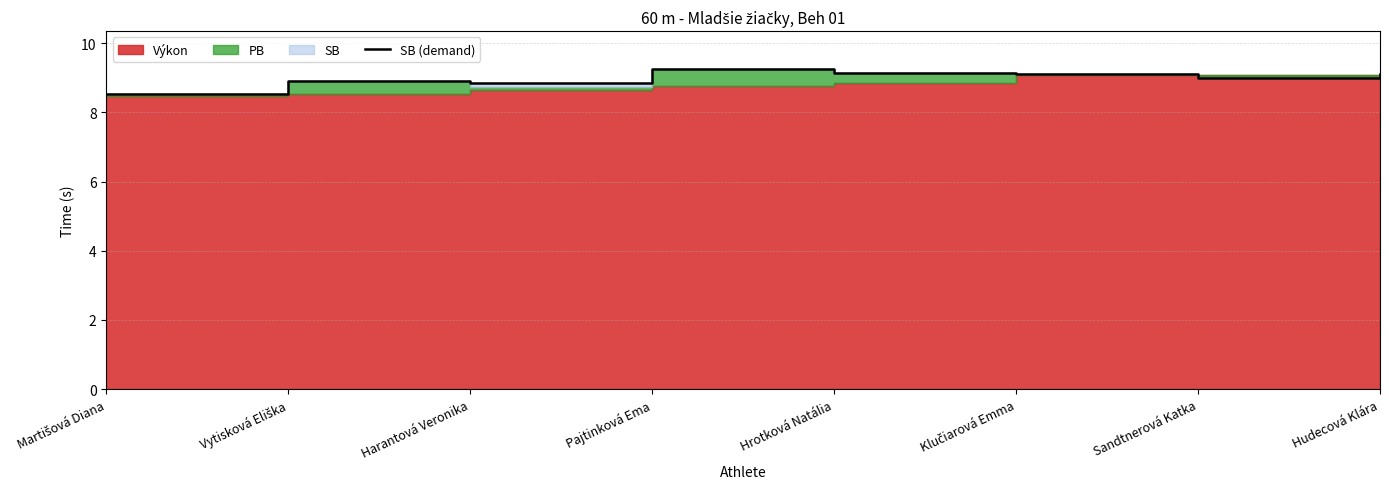

The chart shows a value of 15.5 at Harantová Veronika. True or false?

False